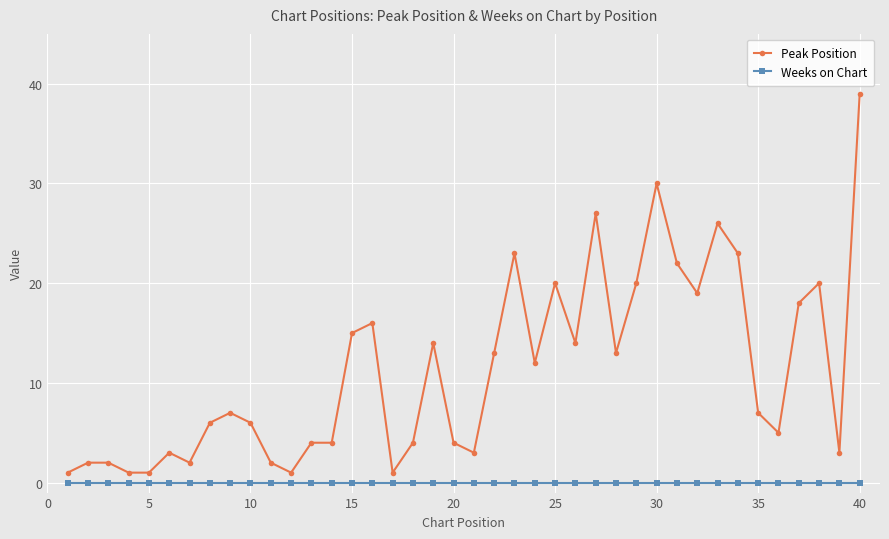

True or false: Weeks on Chart and Peak Position cross at least once.

False